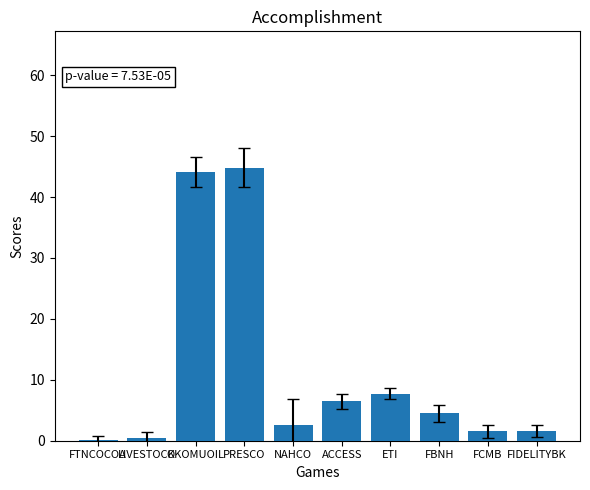

Which has a higher value, FBNH or PRESCO?

PRESCO